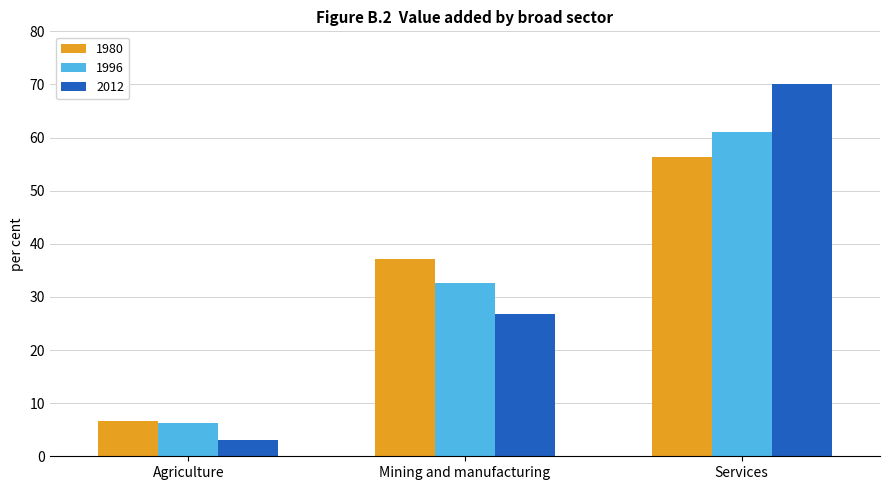

What position from the left is Mining and manufacturing?

2